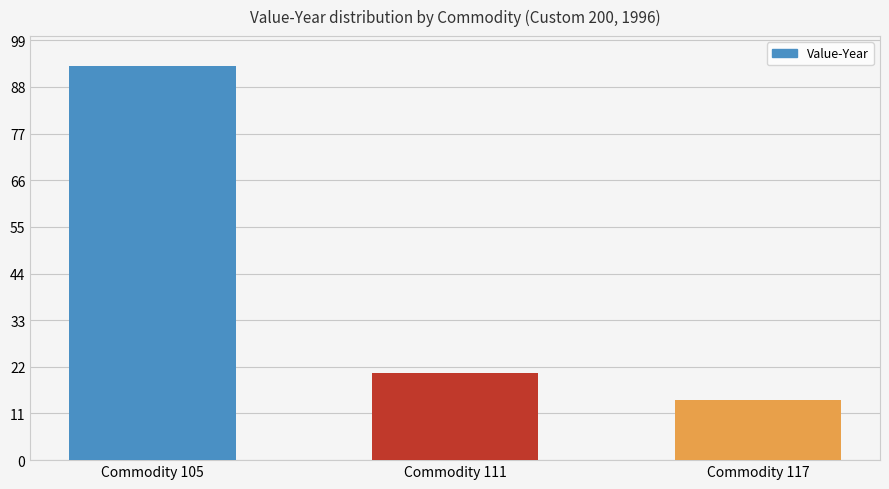

List the labels in order of value, smallest first.

Commodity 117, Commodity 111, Commodity 105